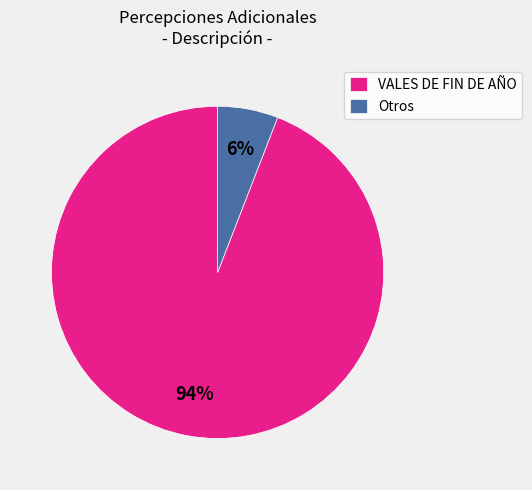

How many slices are in this pie chart?

2